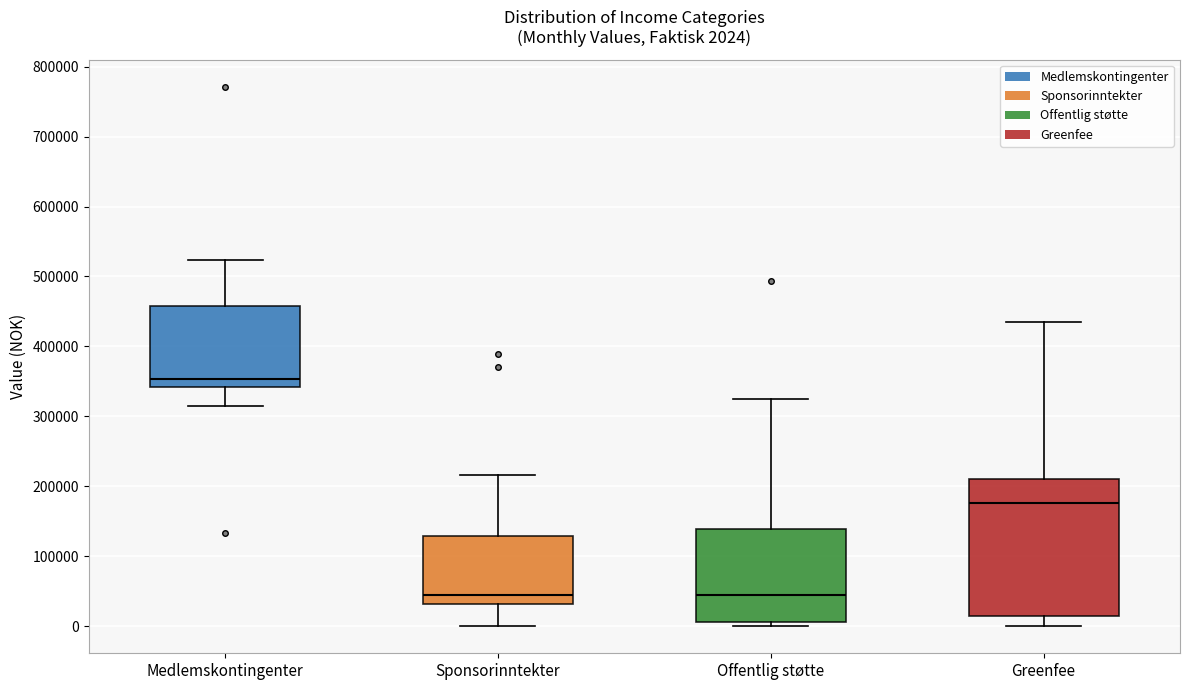

Which box is the tallest, from its lower edge to its upper edge?

Greenfee